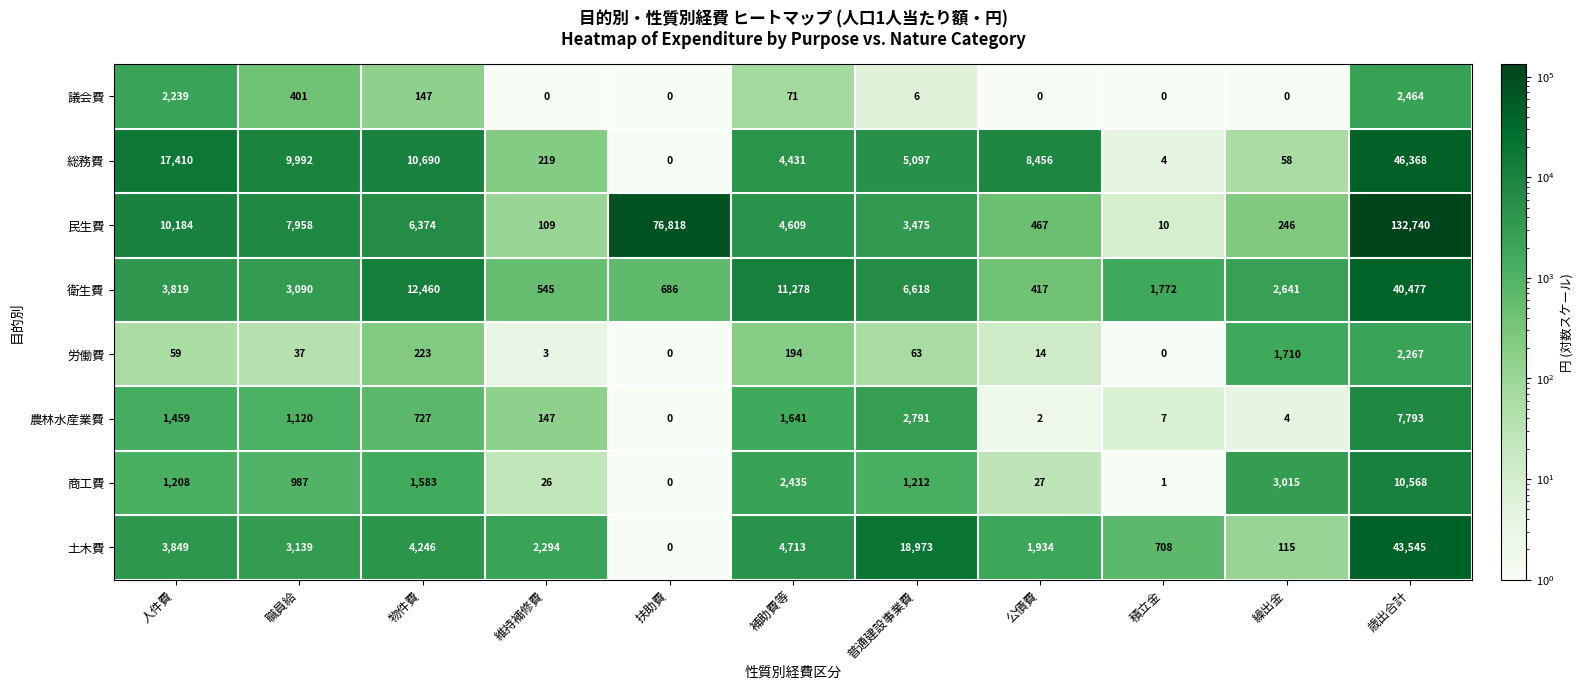

At which category is the sum across all series the highest?

歳出合計